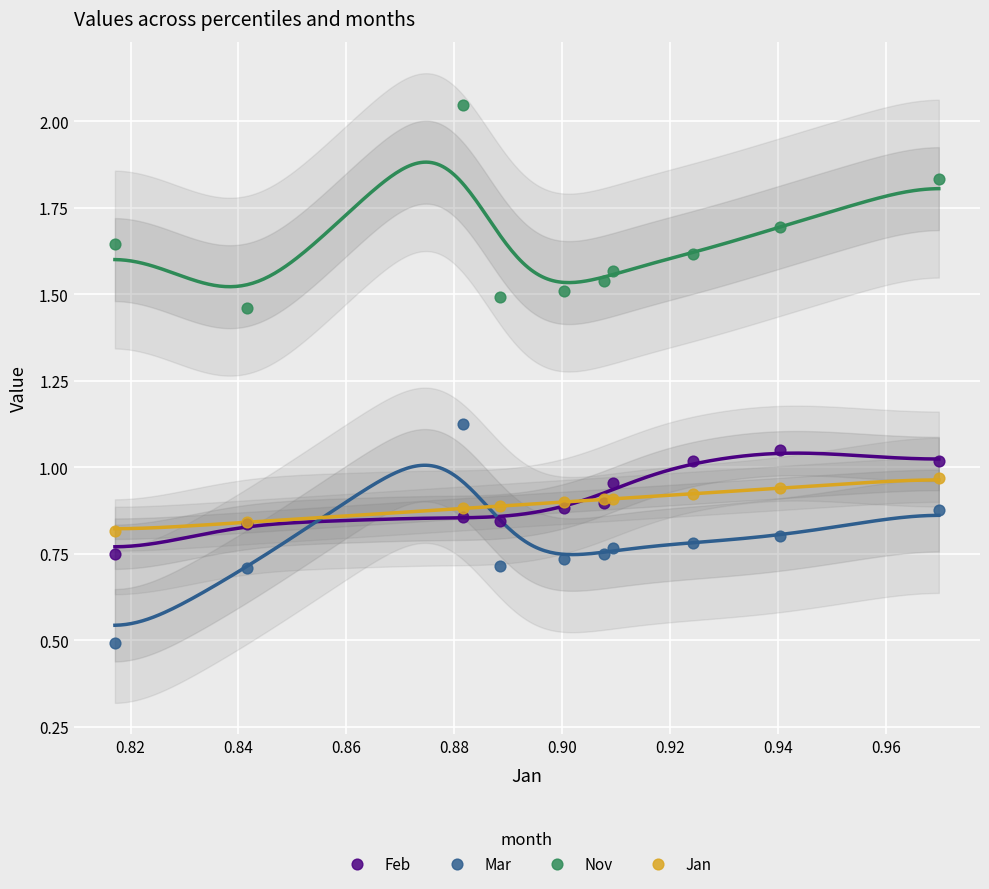

What are all the series names shown in the legend?

Feb, Mar, Nov, Jan